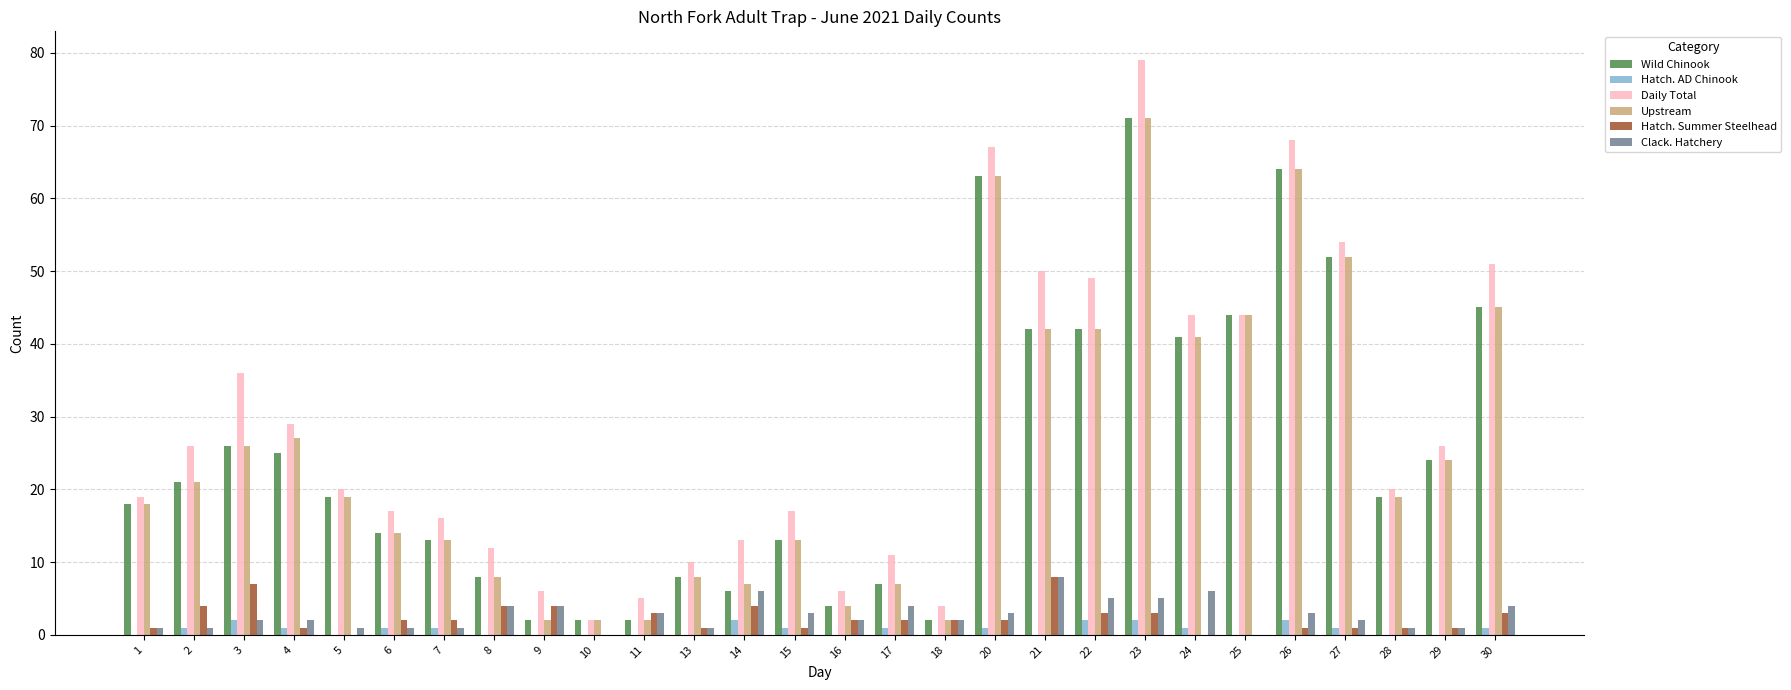

At which category is the sum across all series the highest?

23